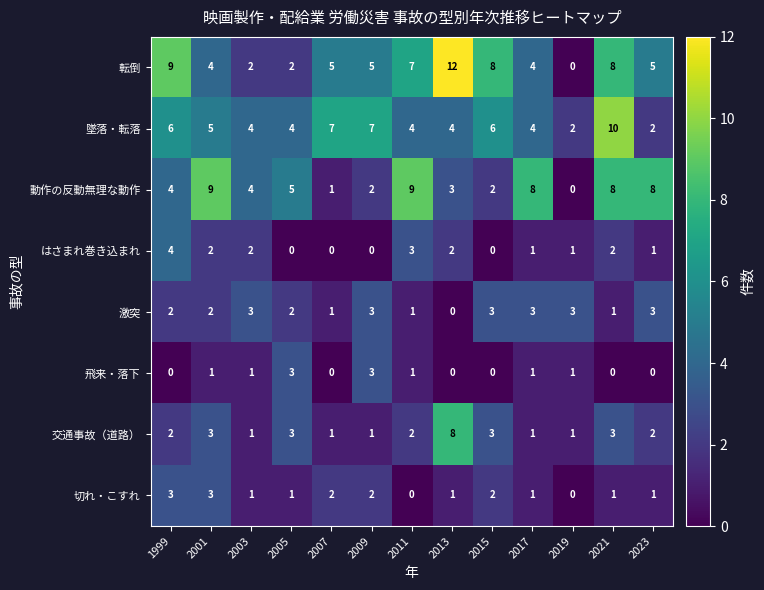

What is the sum of the 飛来・落下 values at 2003 and 2009?

4